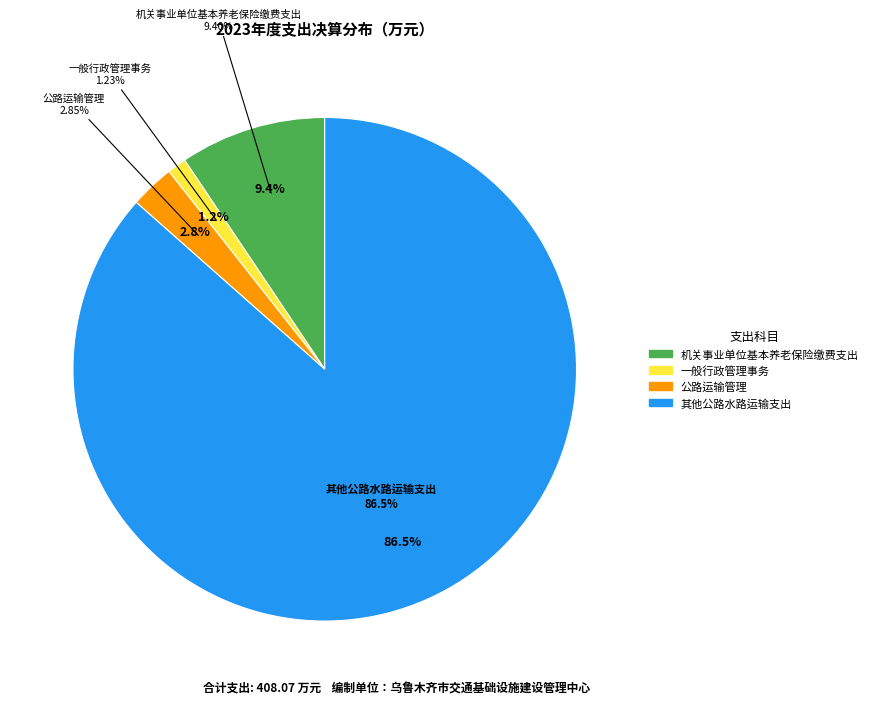

To the nearest percent, what is the average slice percentage?

25%